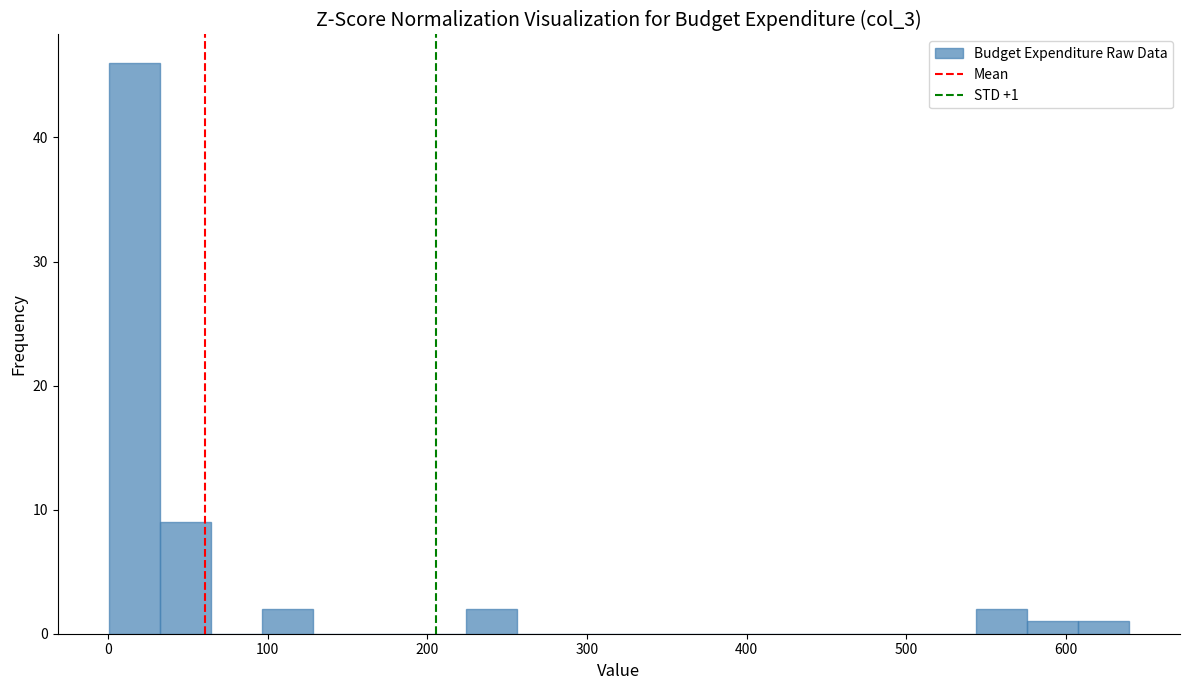

Around what value on the x-axis is the tallest bar? Give the approximate position of its centre, as read against the axis.

20